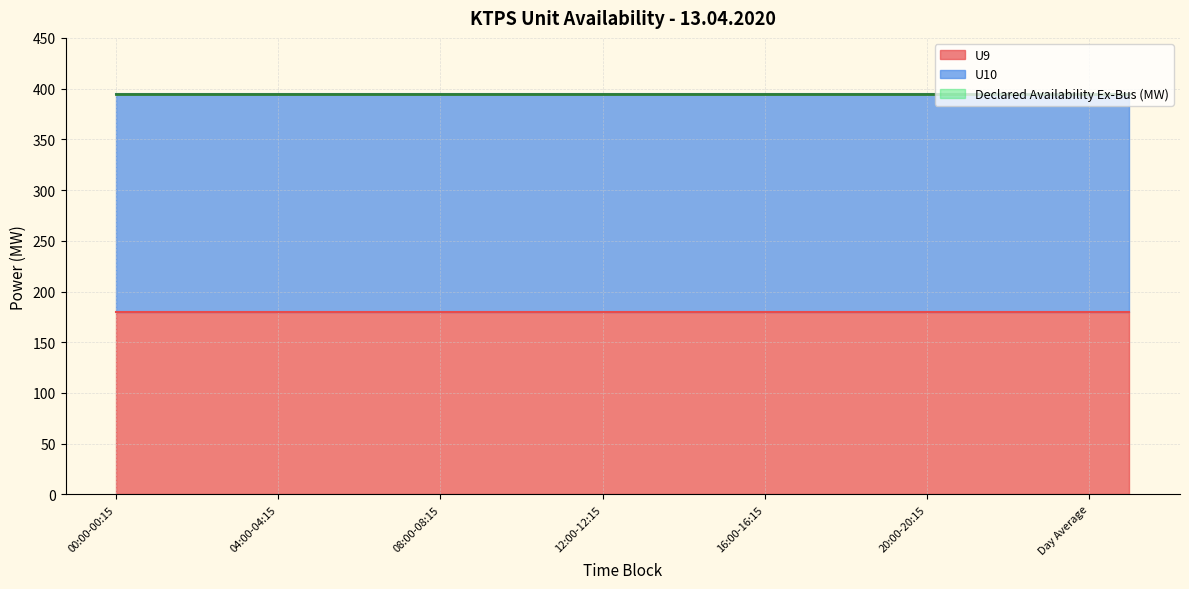

True or false: U10 has more than 2 points higher than both neighbors.

False